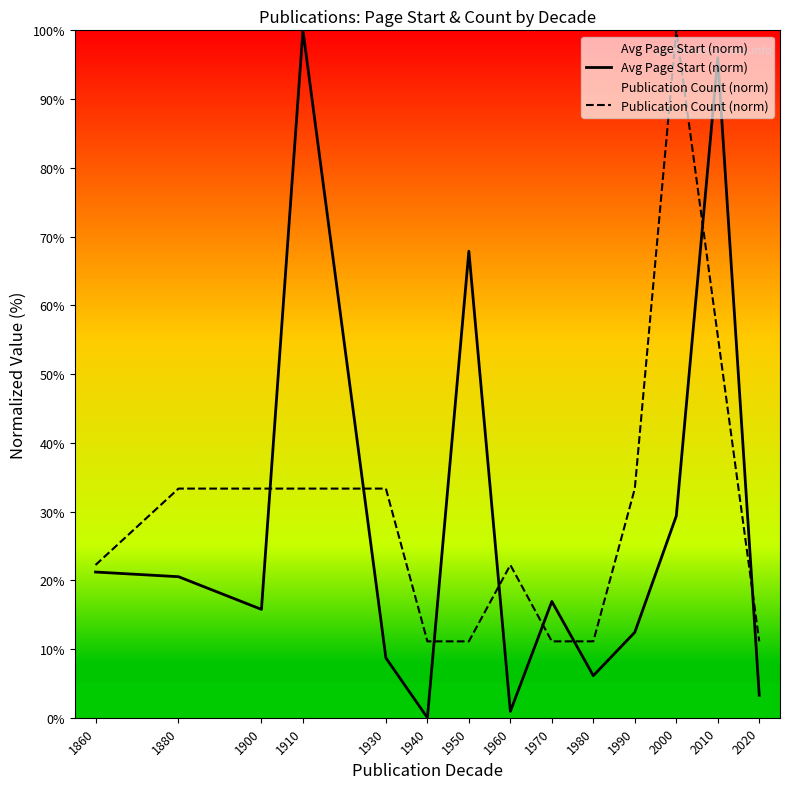

Is this an area chart (filled region under the line)?

No